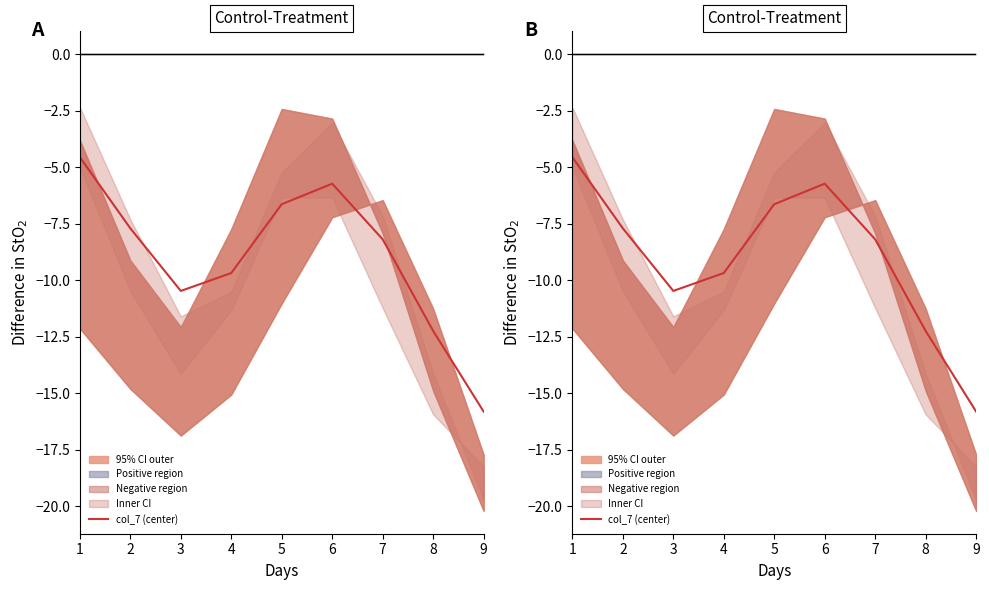

What is the approximate value at 5?

-6.6